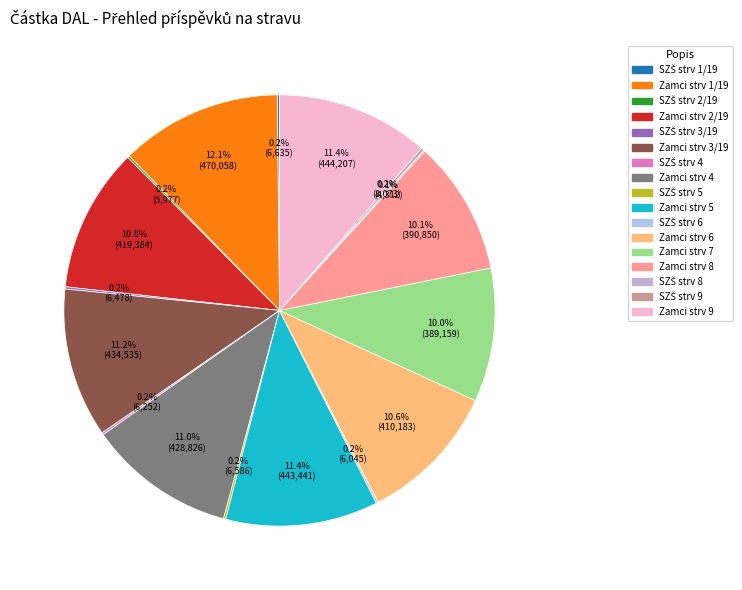

To the nearest percent, what is the average slice percentage?

6%